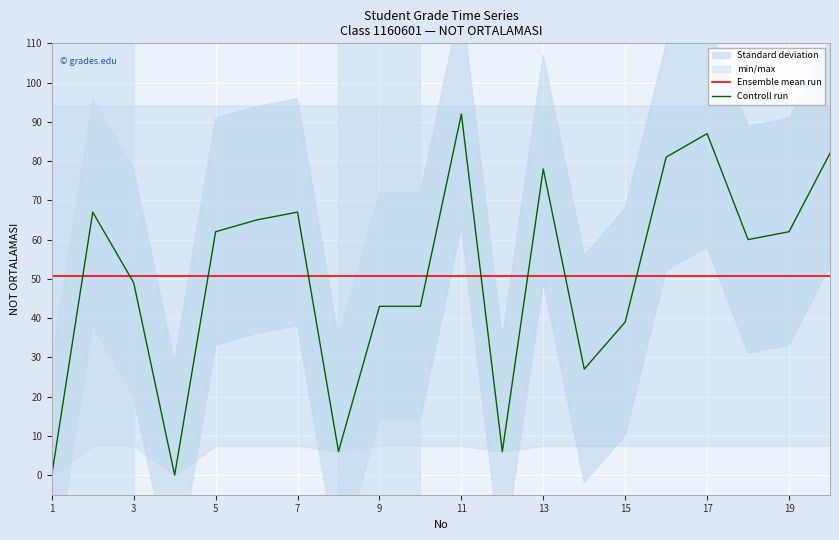

The value of Ensemble mean run at 19 is 20.1. True or false?

False